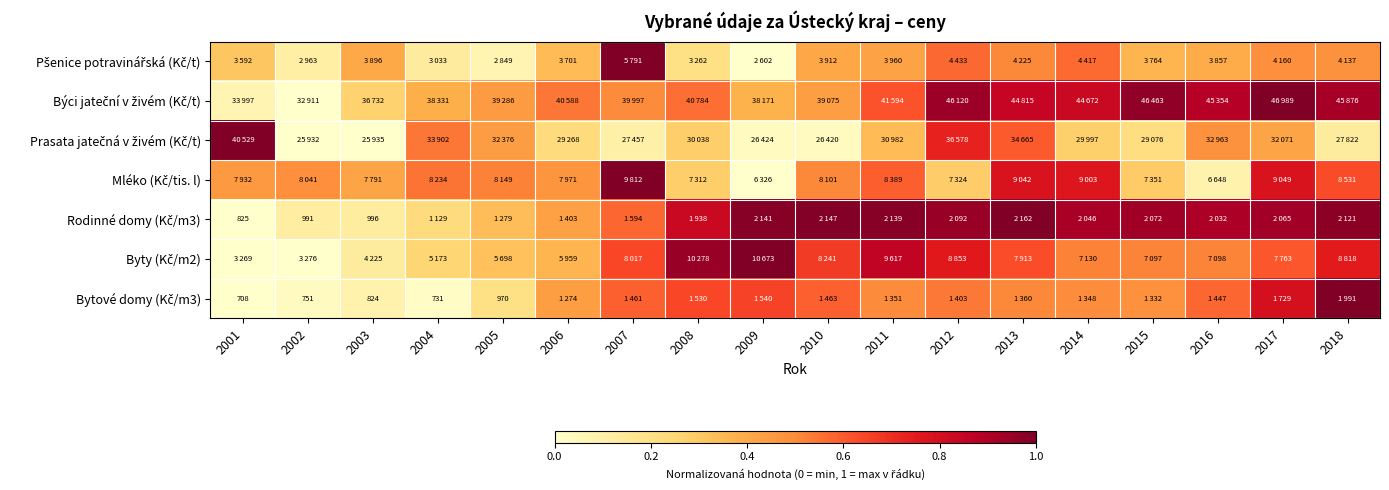

Which series changed the most between 2014 and 2018?

Bytové domy (Kč/m3)